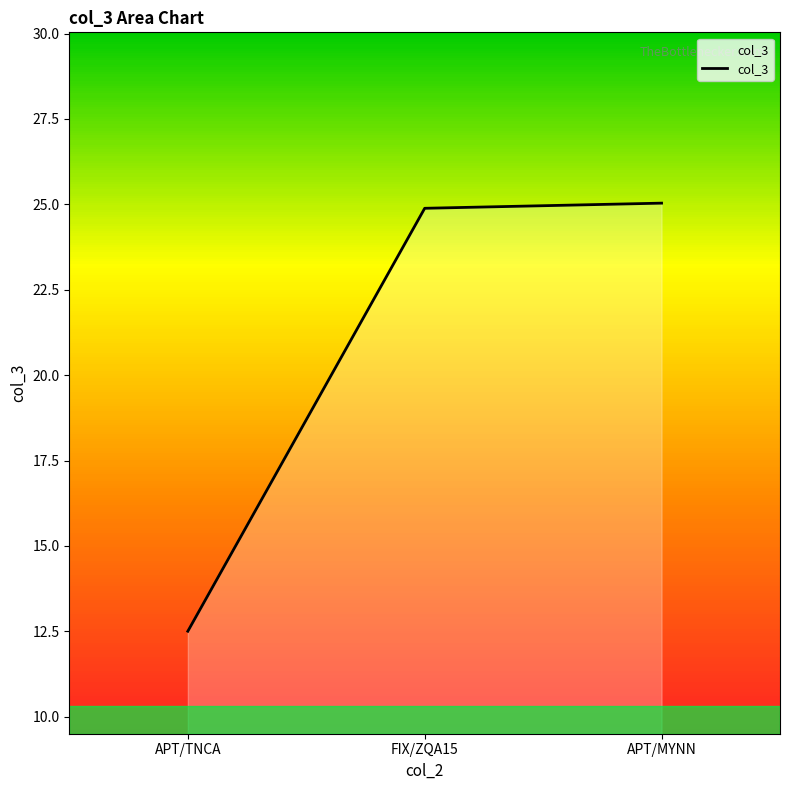

True or false: the data shows 16.9 at FIX/ZQA15.

False